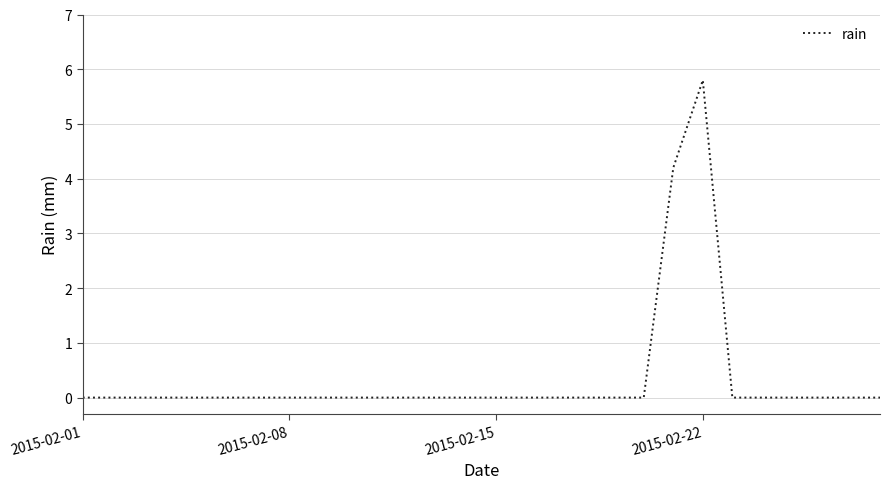

What is the difference between the maximum and minimum values?

5.8